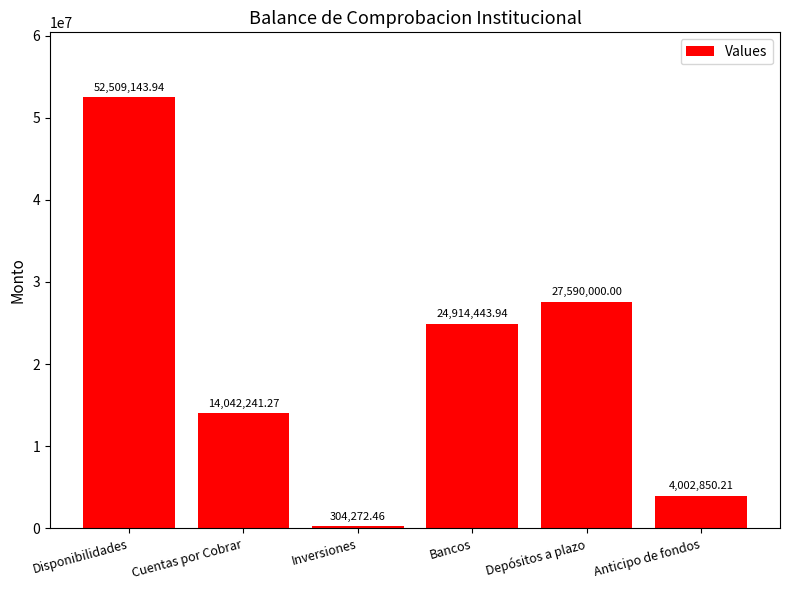

What is the label of the 5th bar from the left?

Depósitos a plazo